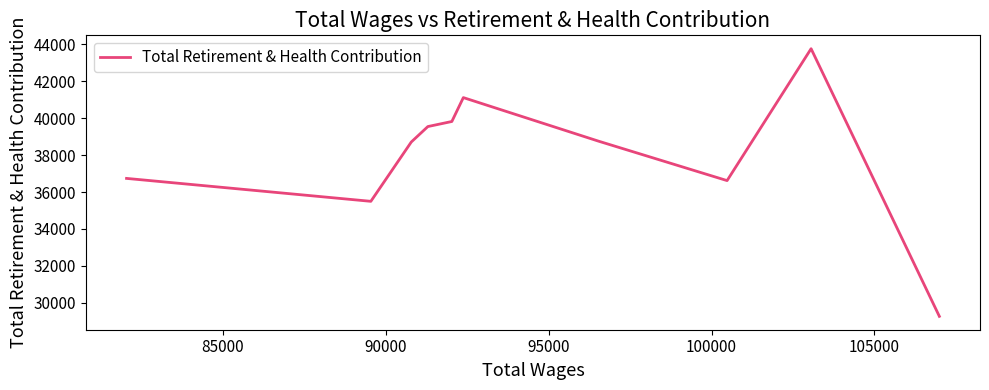

How many points are higher than both their immediate neighbors (excluding endpoints)?

2